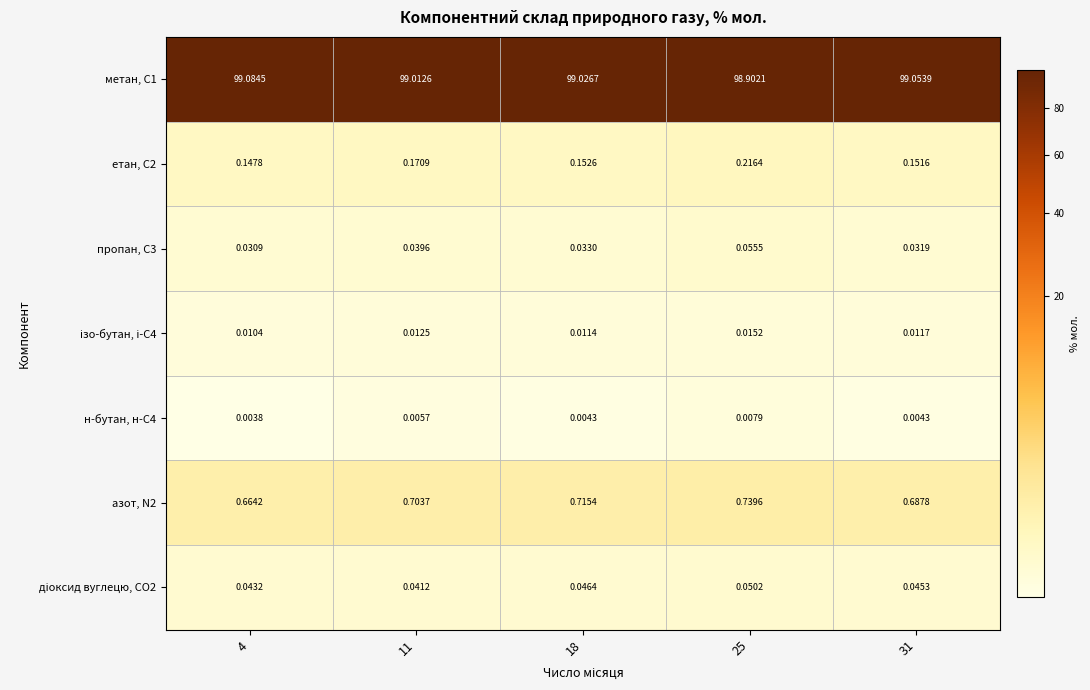

Is the value of метан, С1 at 4 greater than the value of етан, С2 at 4?

Yes